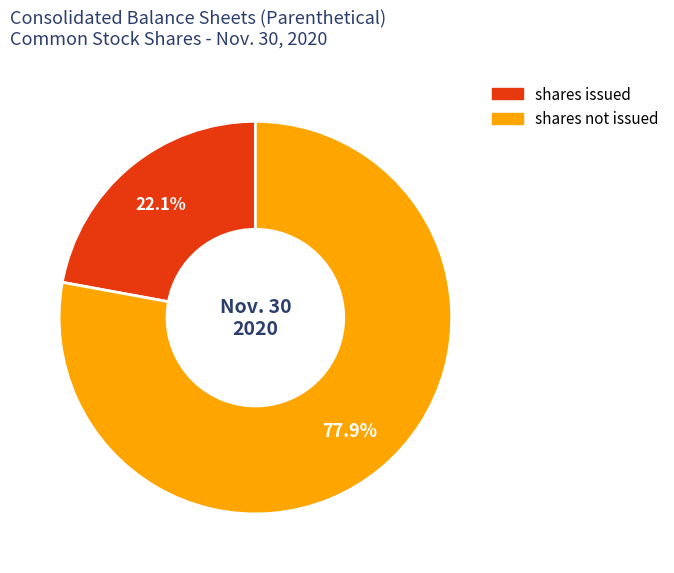

Is there any slice that represents more than half of the pie?

Yes